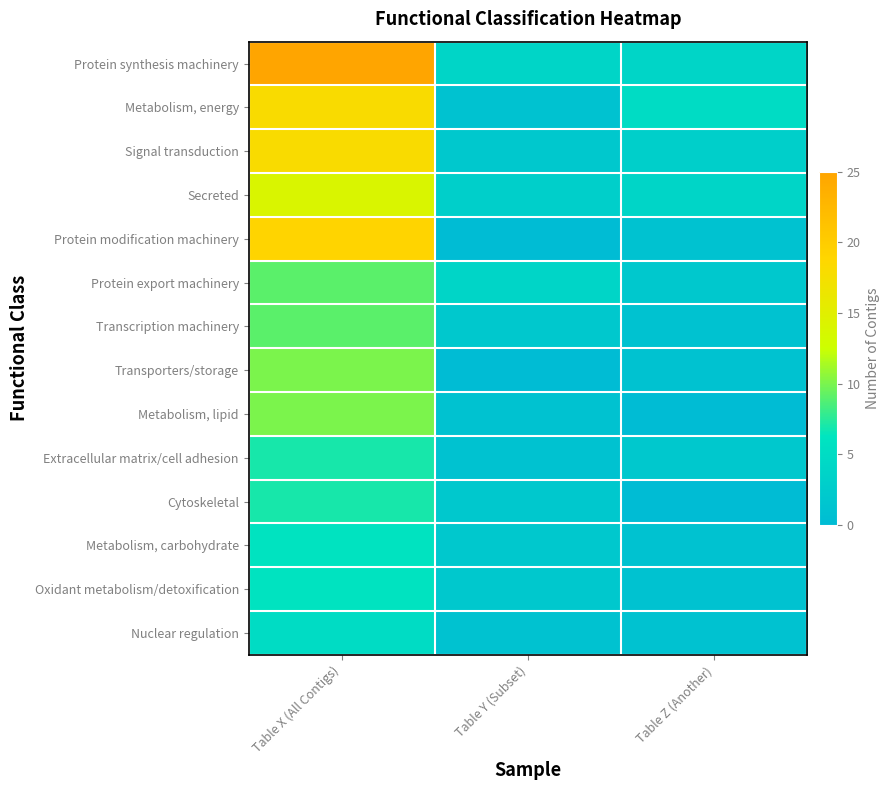

Which has a higher value, Table X (All Contigs) or Table Z (Another)?

Table X (All Contigs)